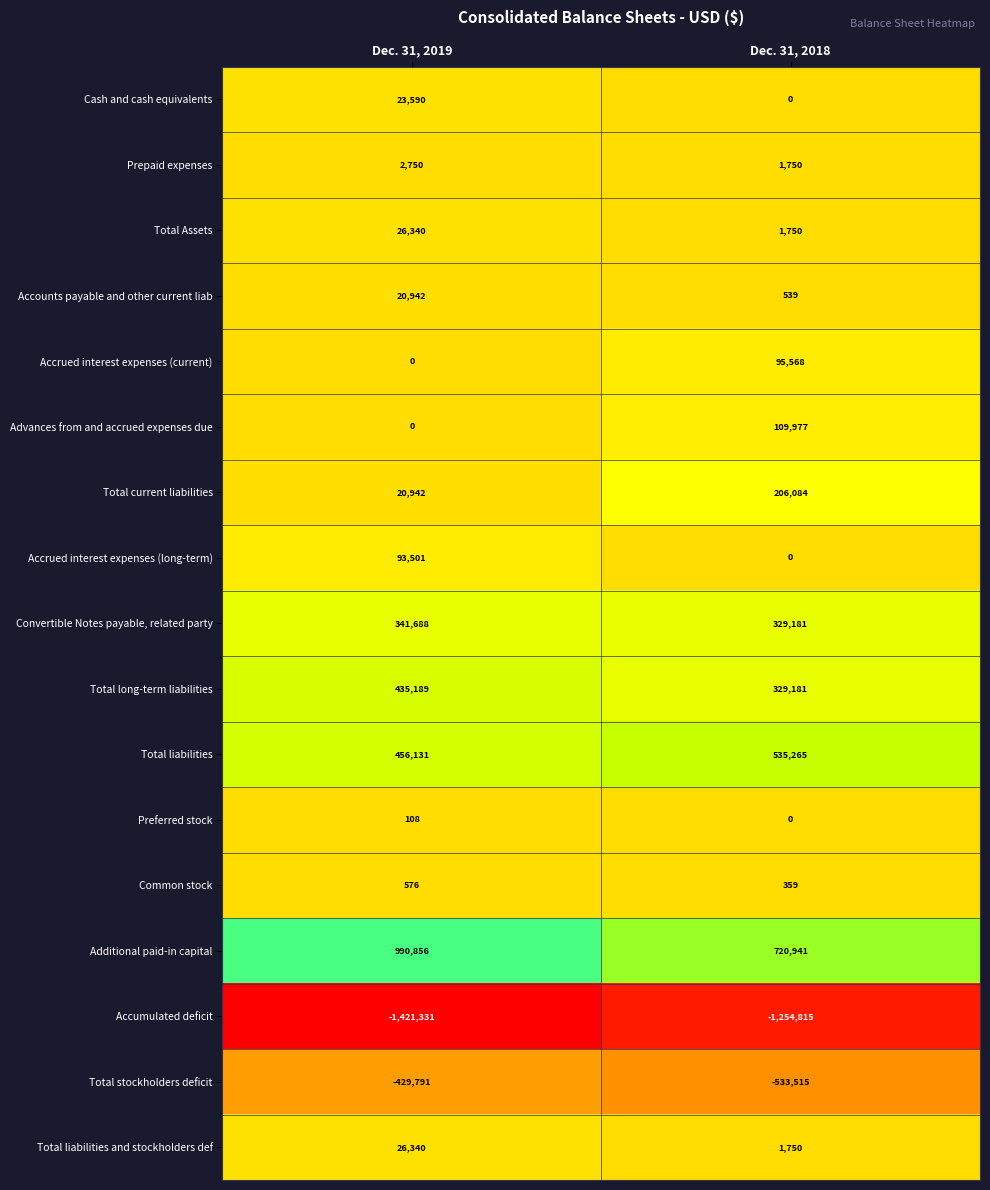

What is the average value of the Total current liabilities series?

113513